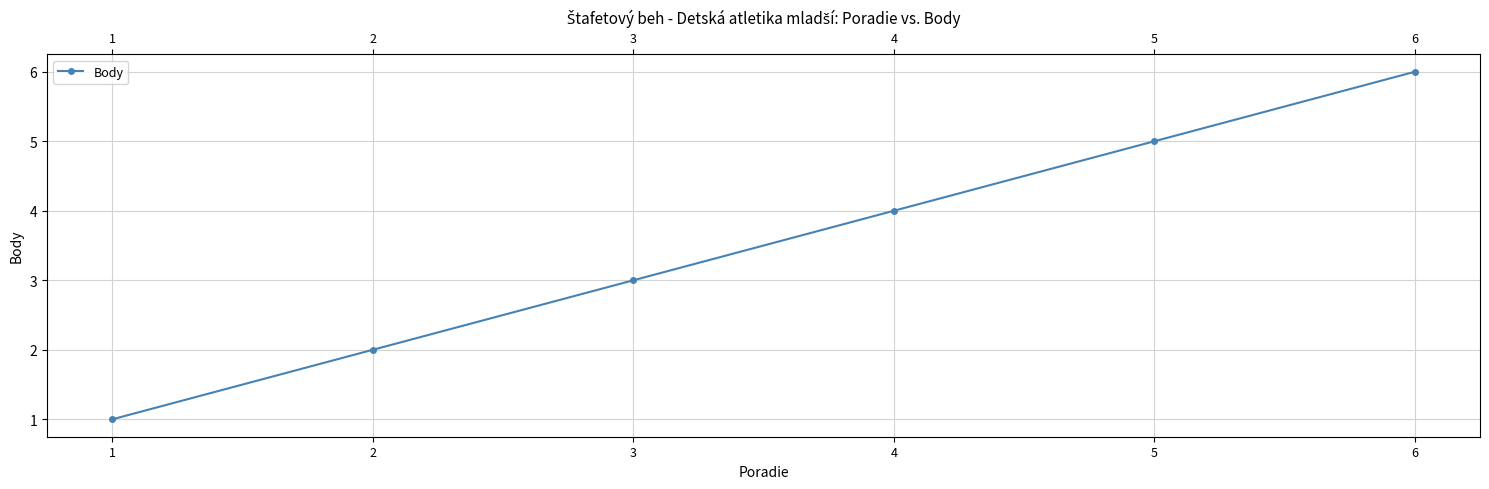

Does the chart display data point markers on the line(s)?

Yes